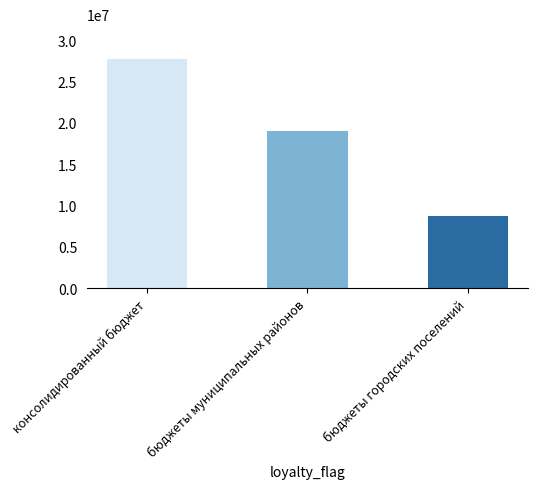

How many bars are there in total?

3